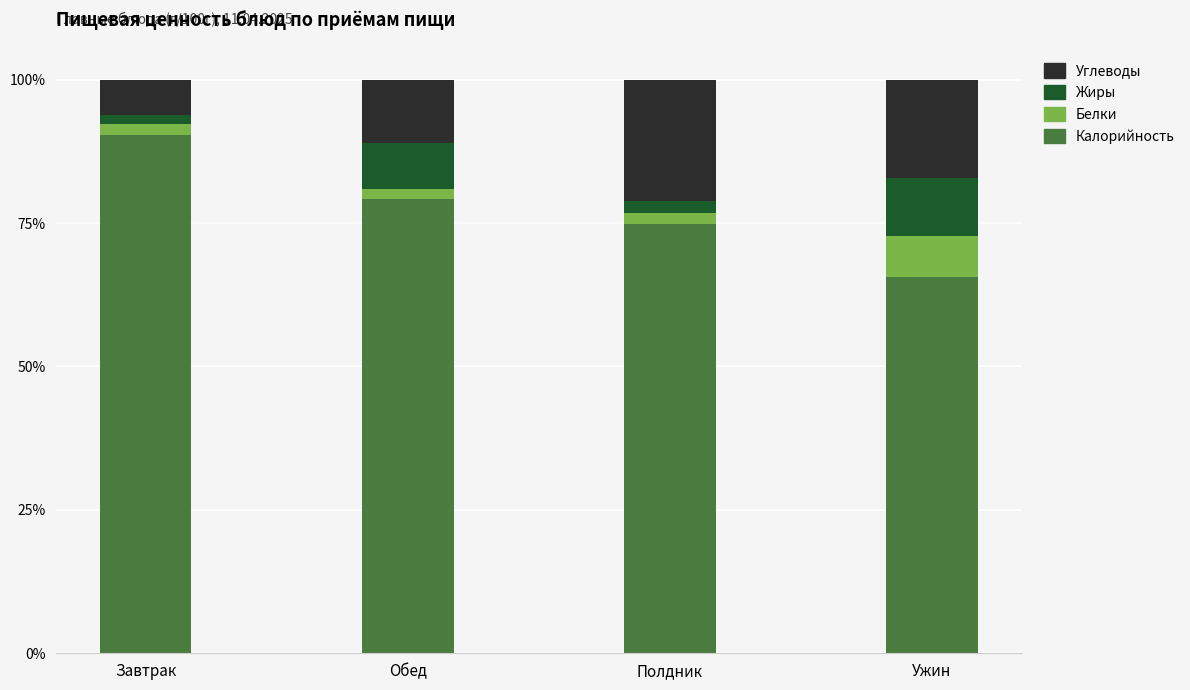

Does the chart contain stacked bars?

Yes